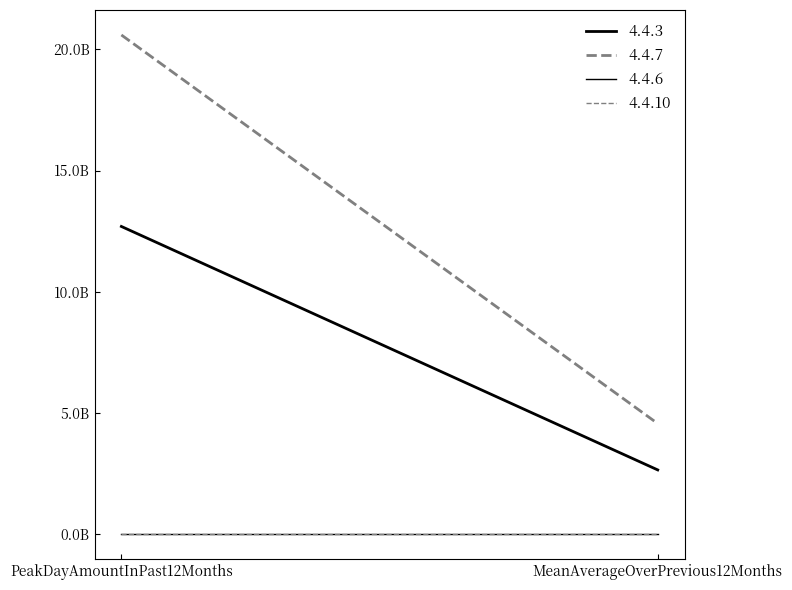

Reading left to right, what are all the values shown in this chart?

4.4.3: 12693252373.4	2650669228.6
4.4.7: 20592446069.8	4562612193.8
4.4.6: 0.0	0.0
4.4.10: 0.0	0.0